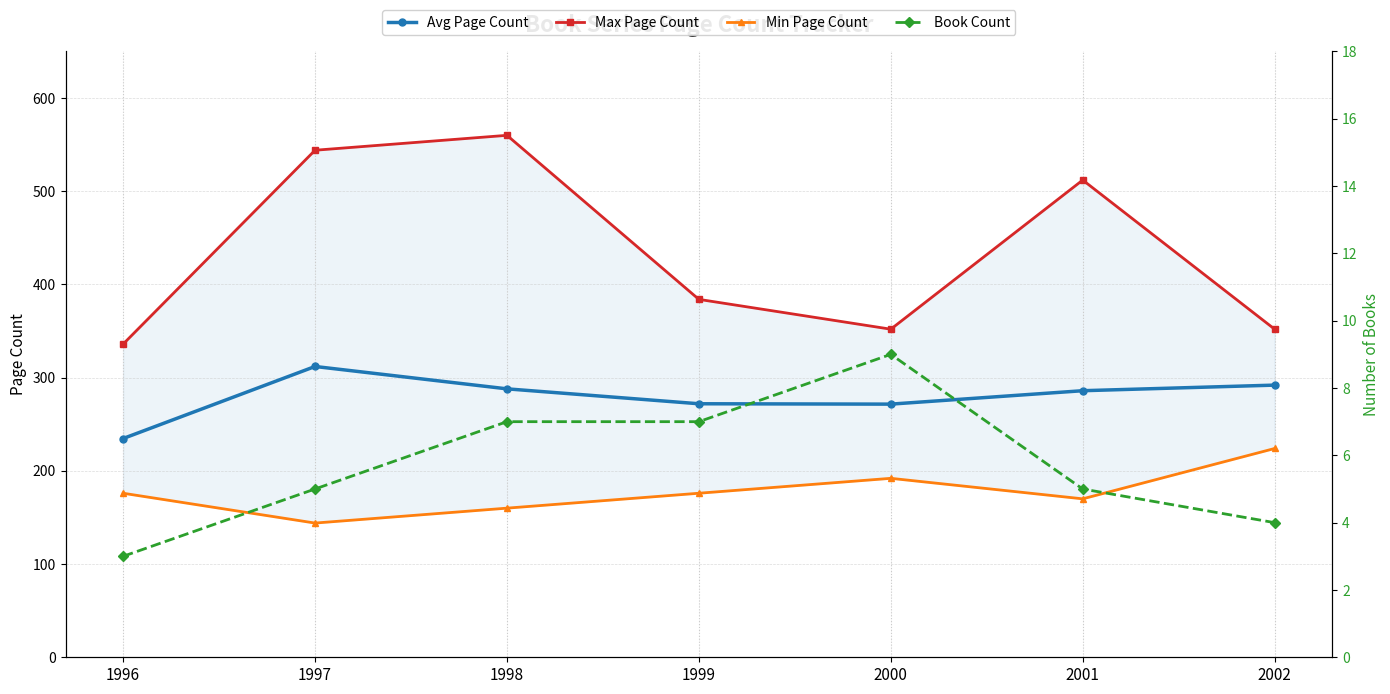

True or false: Max Page Count and Avg Page Count intersect in this chart.

False